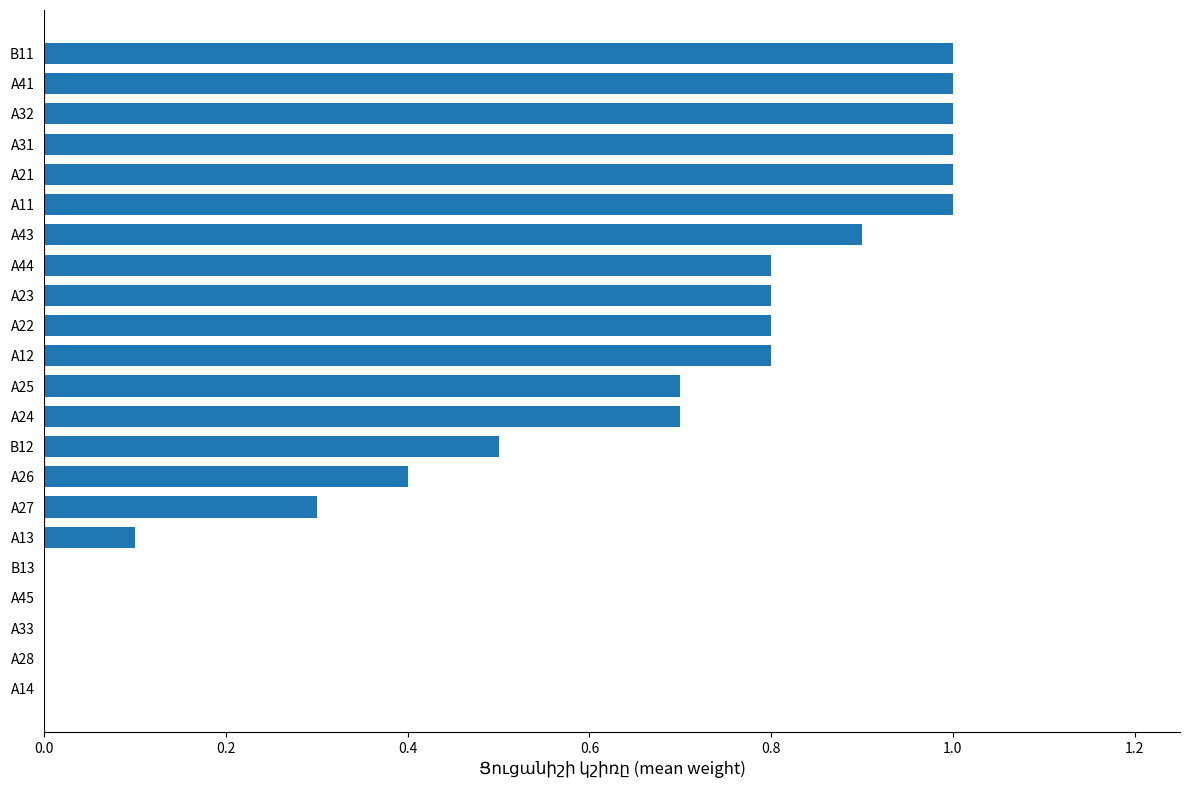

Reading bottom to top, what are all the values shown in this chart?

A14=0.0	A28=0.0	A33=0.0	A45=0.0	B13=0.0	A13=0.1	A27=0.3	A26=0.4	B12=0.5	A24=0.7	A25=0.7	A12=0.8	A22=0.8	A23=0.8	A44=0.8	A43=0.9	A11=1.0	A21=1.0	A31=1.0	A32=1.0	A41=1.0	B11=1.0